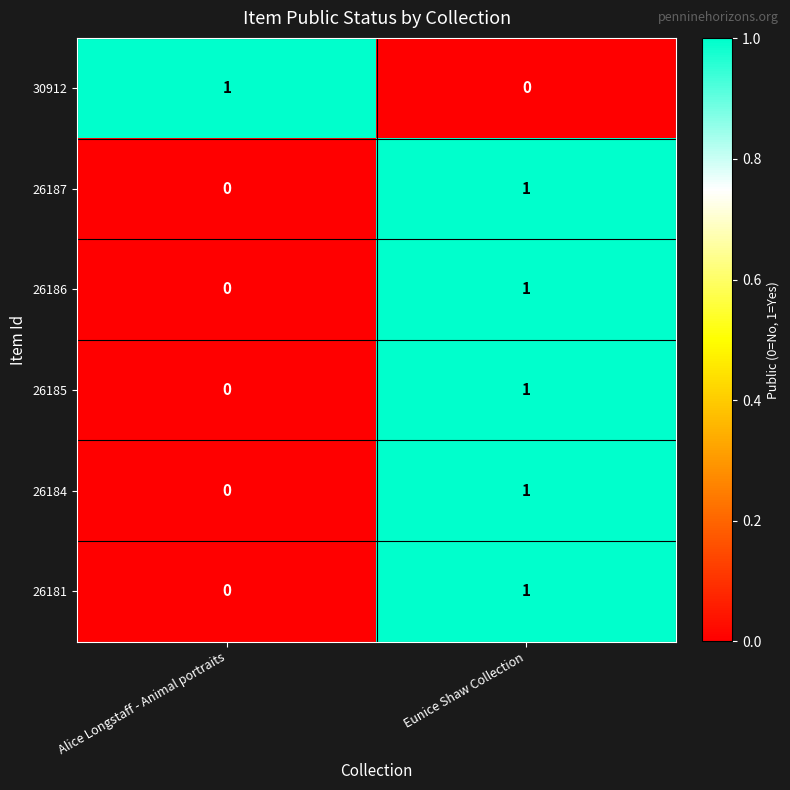

What is the difference between the highest and lowest values at Eunice Shaw Collection?

1